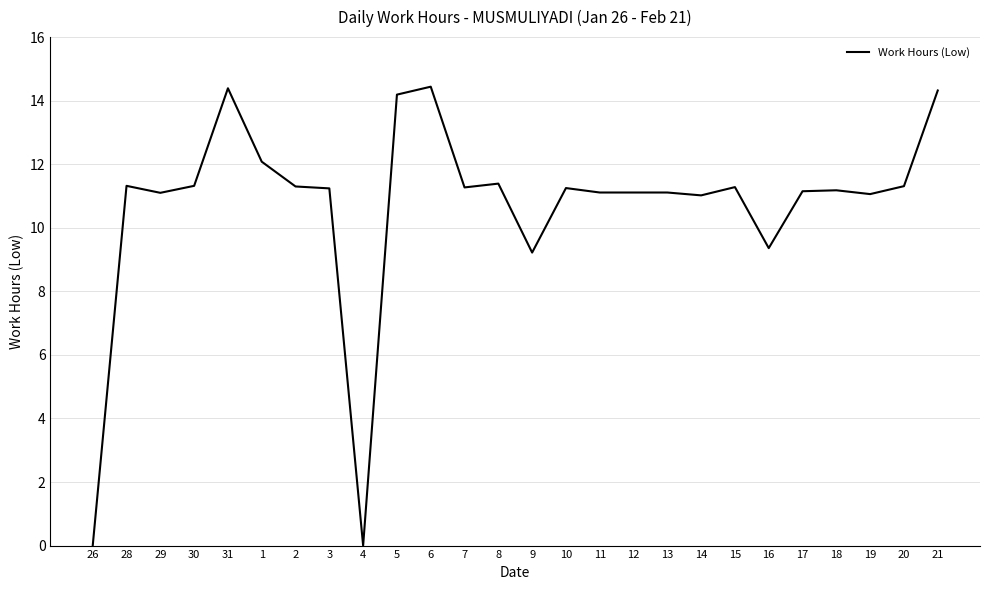

The chart shows a value of 0.0 at 26. True or false?

True